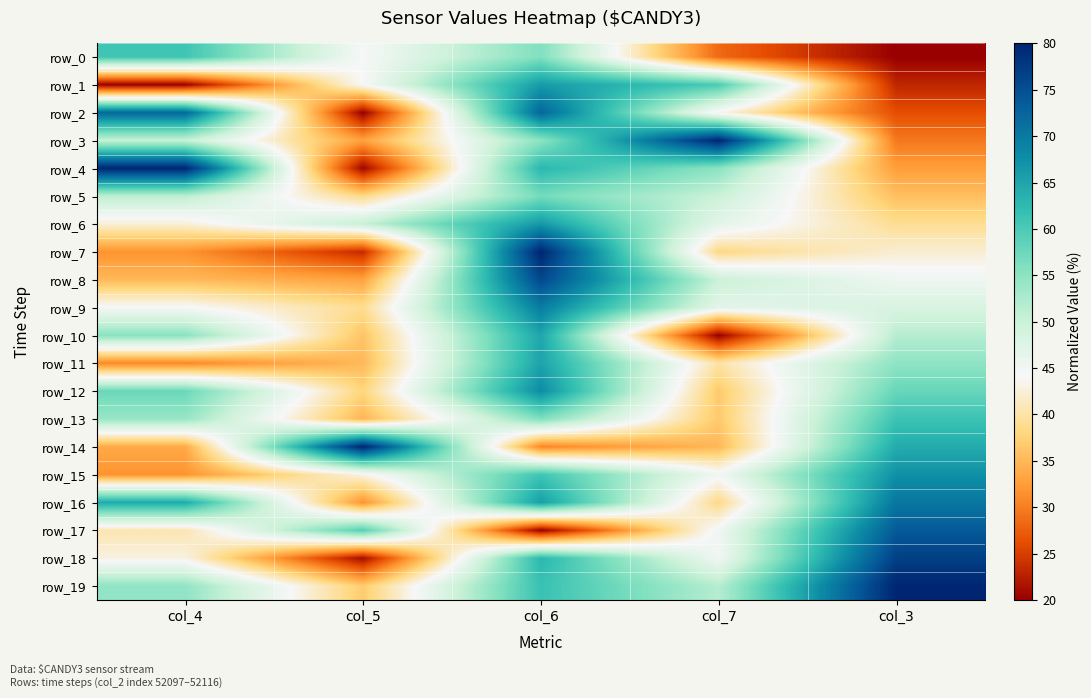

Reading left to right, list all the values displayed in this chart.

row_0: 61.0	44.2	55.9	28.3	20.0
row_1: 20.0	44.2	66.2	60.0	23.1
row_2: 72.2	20.0	72.4	43.3	26.2
row_3: 50.2	33.0	55.0	80.0	29.5
row_4: 80.0	20.5	62.9	55.0	32.6
row_5: 51.2	38.4	56.8	50.0	35.7
row_6: 42.4	50.4	66.5	46.7	39.1
row_7: 31.7	23.4	80.0	38.3	42.1
row_8: 35.1	33.0	75.9	50.0	45.2
row_9: 44.4	39.0	69.7	46.7	48.3
row_10: 55.1	36.1	65.0	20.0	51.7
row_11: 30.7	35.1	65.3	40.0	54.8
row_12: 57.6	37.9	67.9	36.7	57.9
row_13: 54.1	34.8	55.9	36.7	61.2
row_14: 33.7	80.0	30.6	35.0	64.3
row_15: 31.7	43.1	60.9	45.0	67.4
row_16: 64.4	31.7	65.9	38.3	70.5
row_17: 40.5	59.2	20.0	45.0	73.8
row_18: 42.9	21.0	62.9	45.0	76.9
row_19: 54.6	36.9	61.5	51.7	80.0